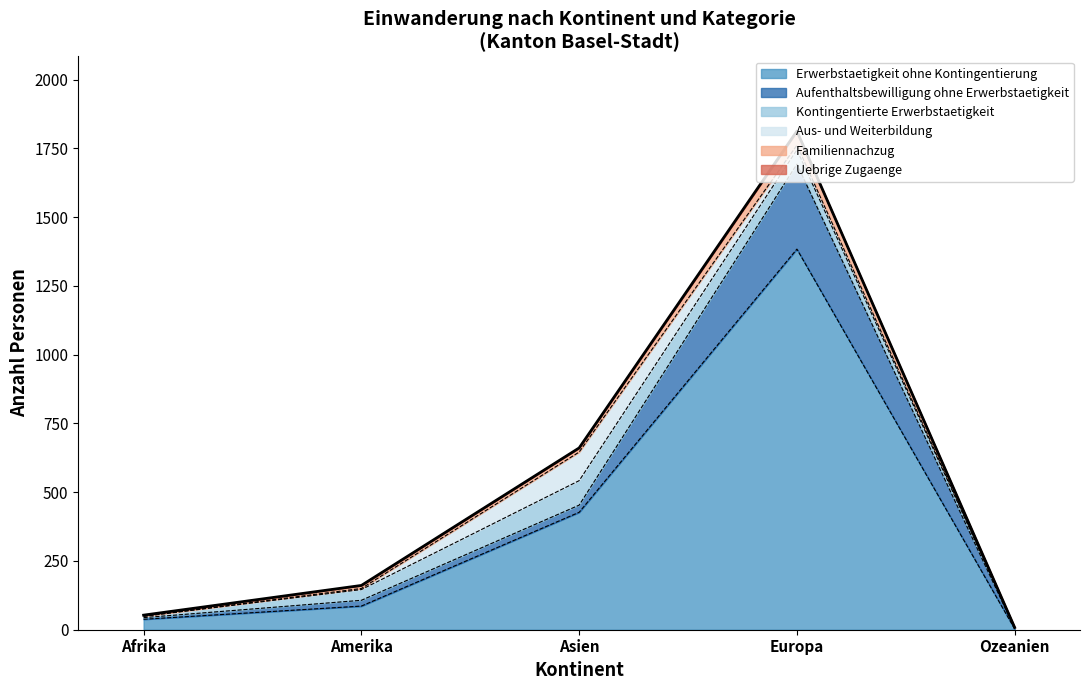

What position from the right is Ozeanien?

1